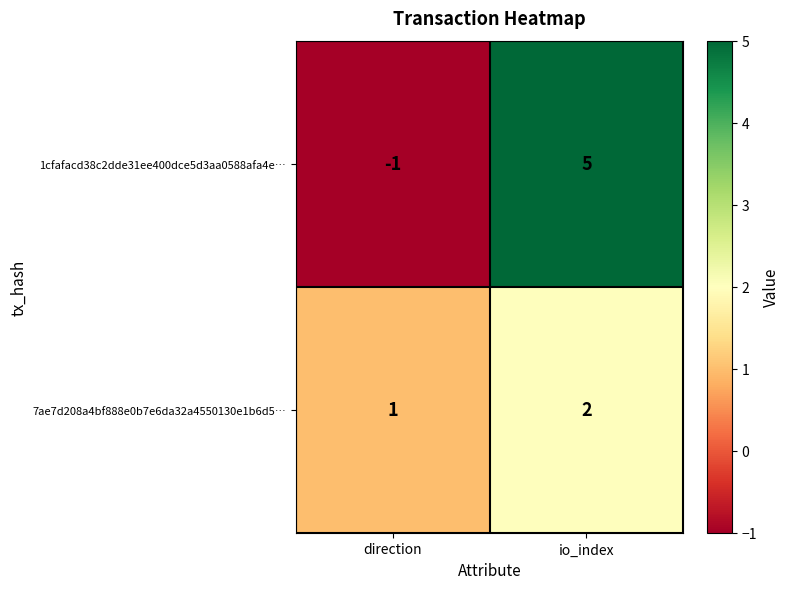

At which category does the chart reach its peak across all series?

io_index